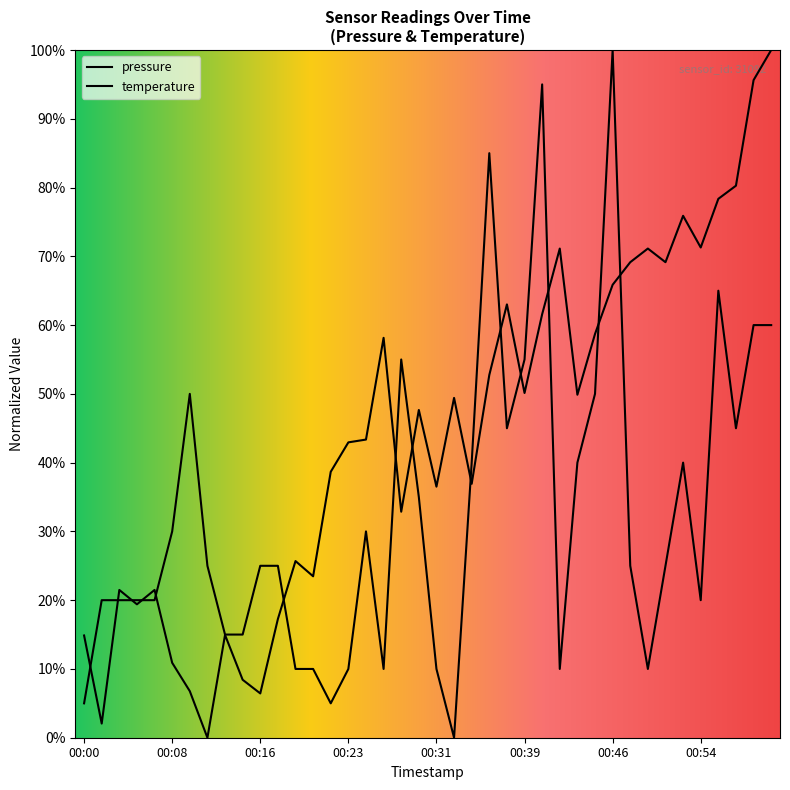

After their last crossing, which series has the higher values: pressure or temperature?

pressure